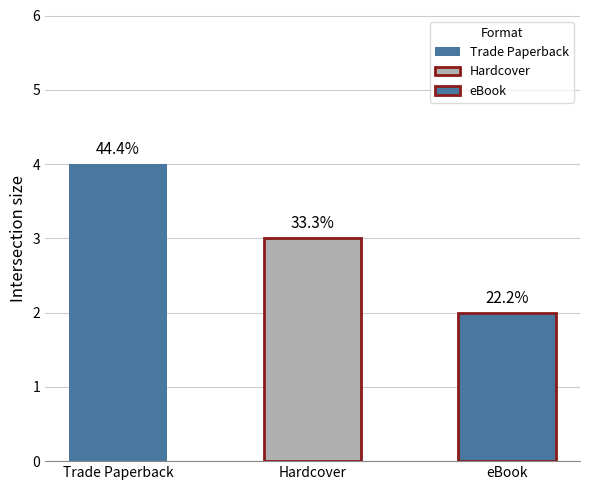

List the labels in order of value, smallest first.

eBook, Hardcover, Trade Paperback